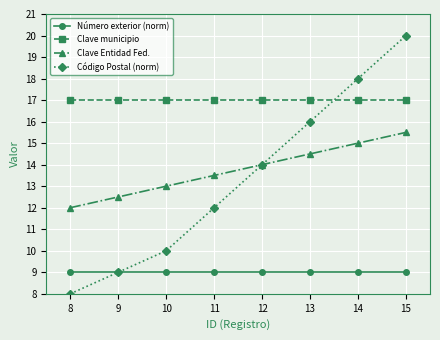

Rank the categories by Código Postal (norm) value from lowest to highest.

8, 9, 10, 11, 12, 13, 14, 15